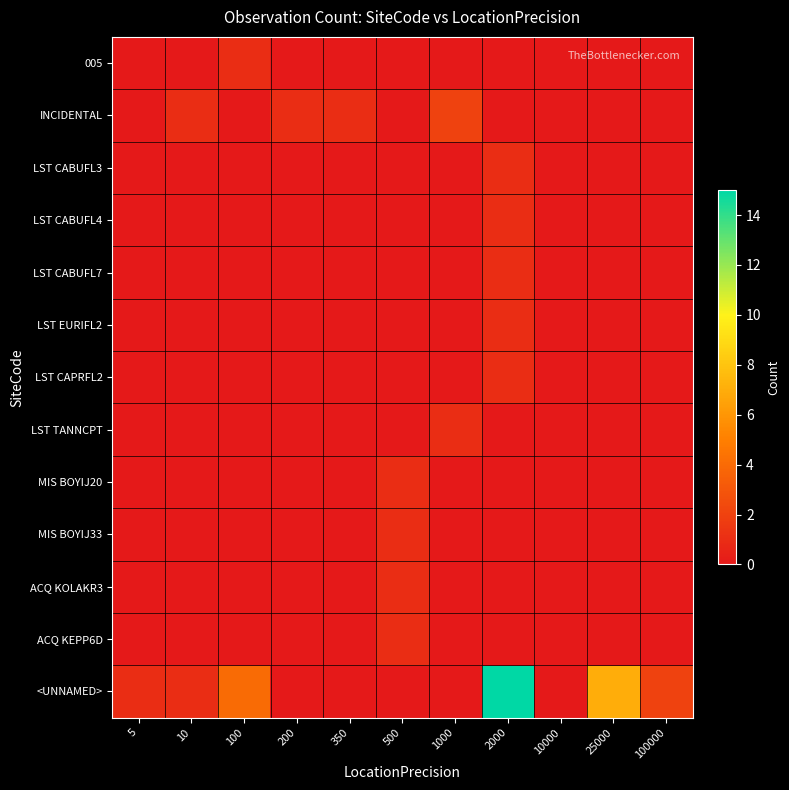

Which series has the widest spread of values?

<UNNAMED>